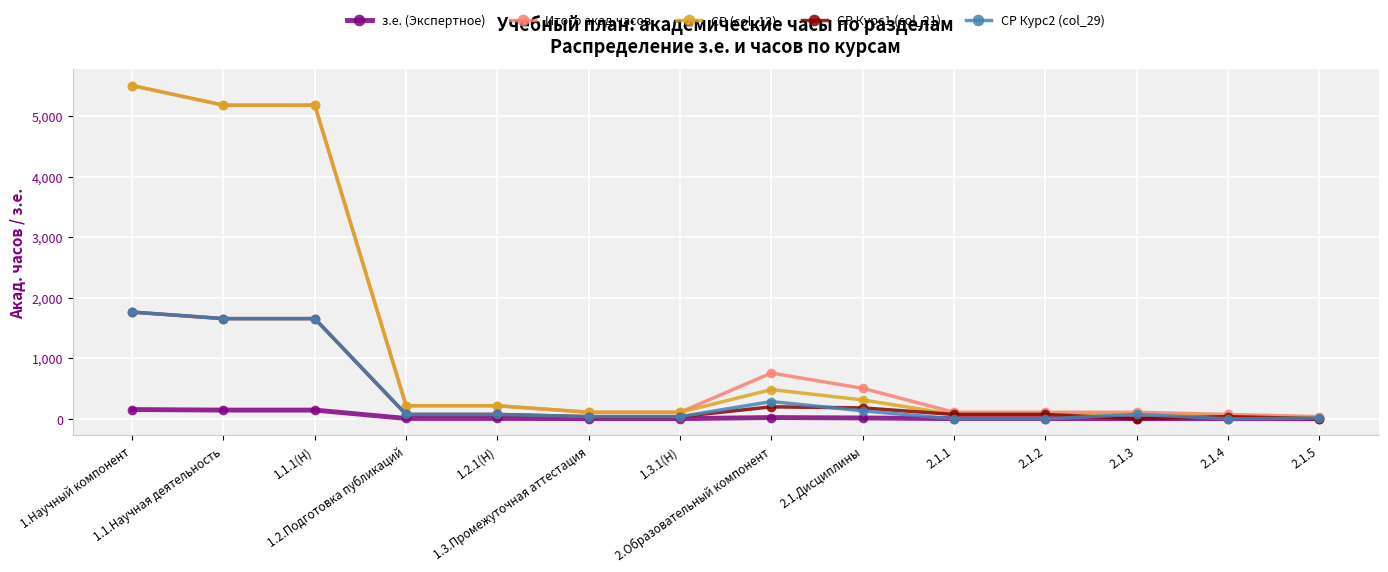

What is the average value of the з.е. (Экспертное) series?

36